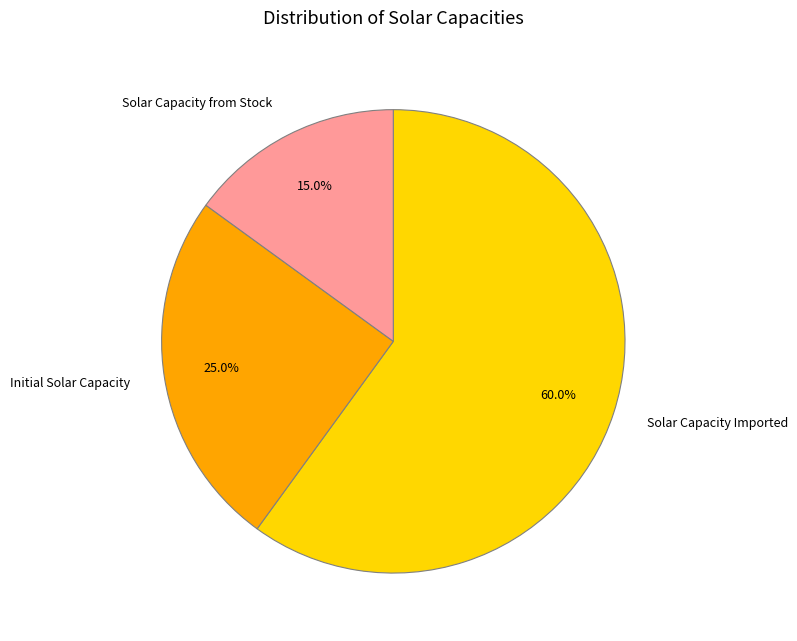

Does any single category account for the majority?

Yes